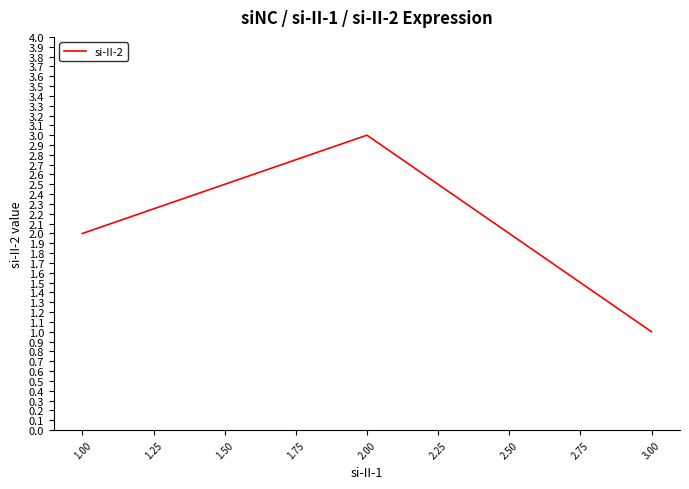

Rank the categories by value from highest to lowest.

2.00, 1.00, 3.00